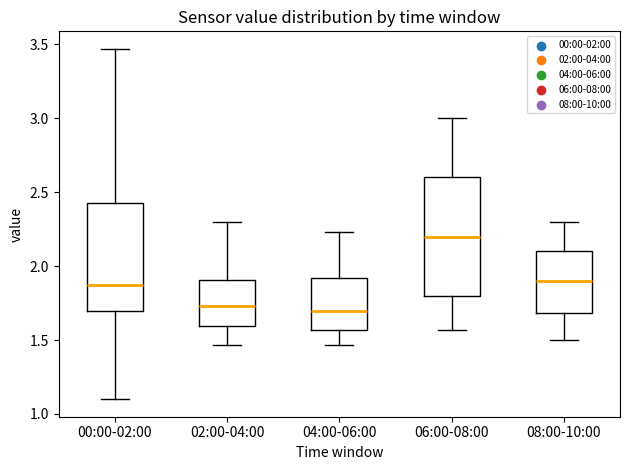

Where does the lower whisker of the box for 02:00-04:00 end on the y-axis? The values are not printed on the chart, so give them approximately, as read against the axis.

1.45